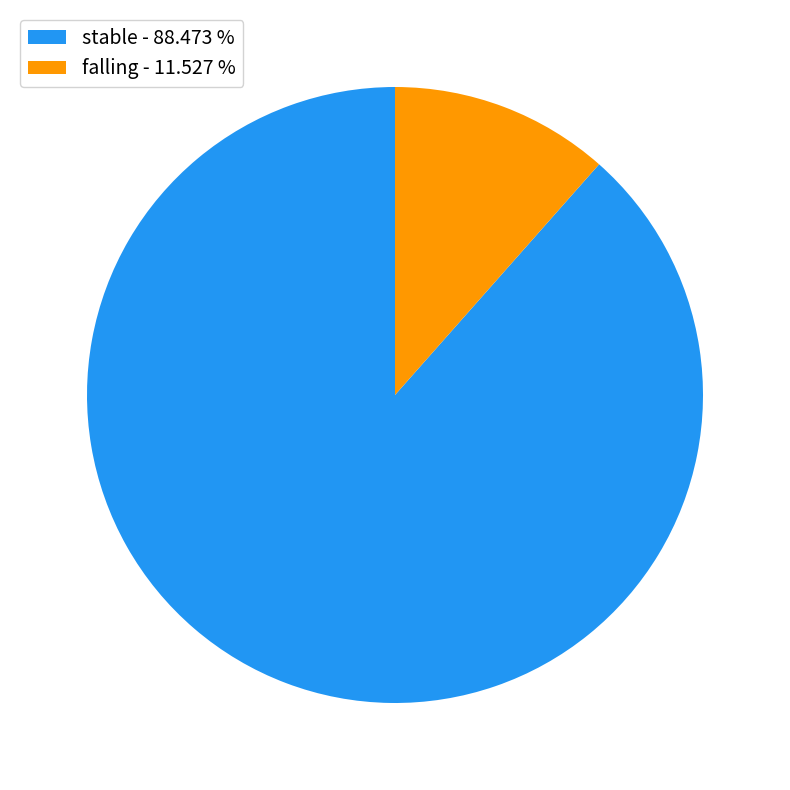

Is there any slice that represents more than half of the pie?

Yes